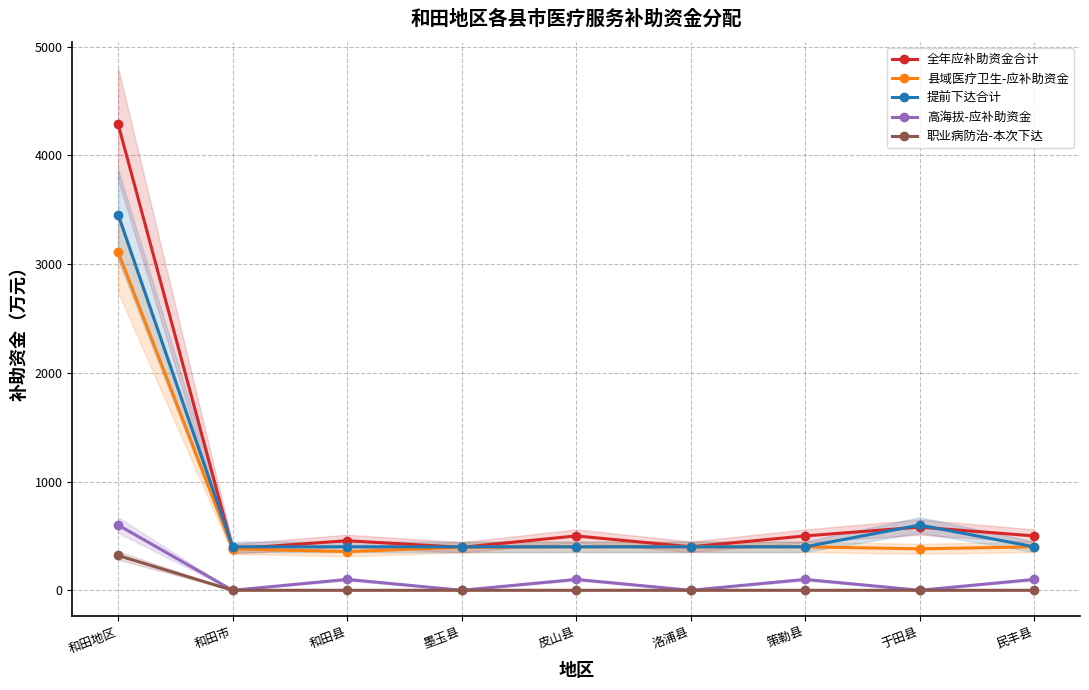

What is the difference between the second highest and second lowest values in the 全年应补助资金合计 series?

186